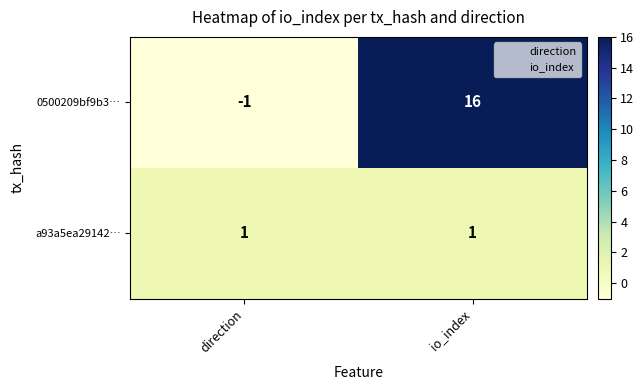

What is the sum of the 0500209bf9b3… values at direction and io_index?

15